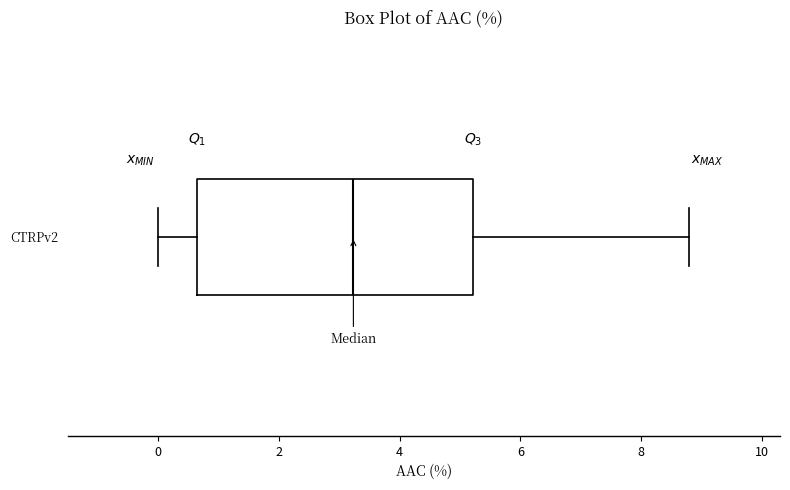

Transcribe this box plot: give where the median line is, the range the box spans, and where the two whiskers end, as read against the x-axis. The values are not printed on the chart, so give them approximately, as read against the axis.

median 3.2, box 0.6 to 5.2, whiskers 0.0 to 8.8